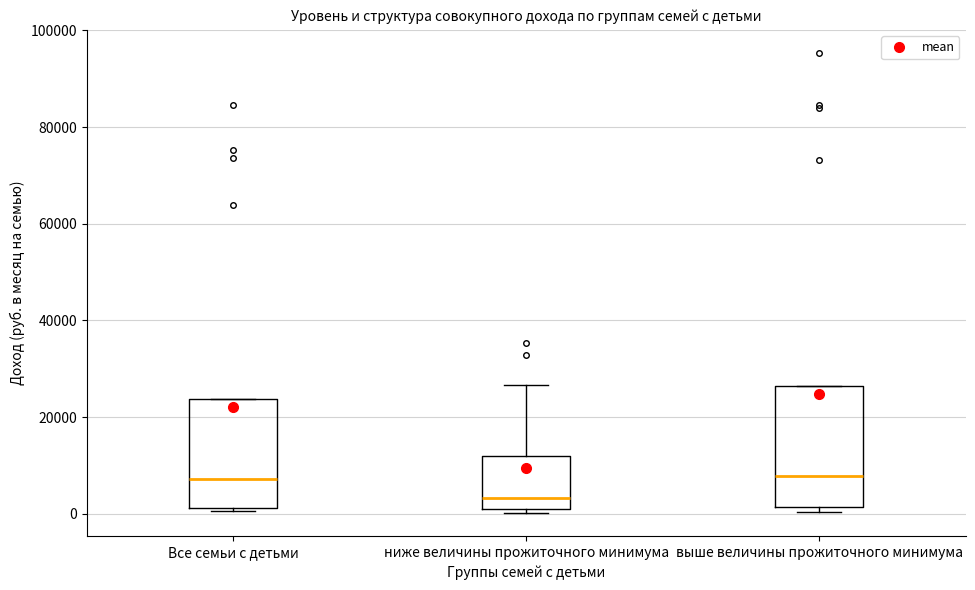

Reading left to right, transcribe this box plot: for each box, give where its median line is, the range the box spans, and where its two whiskers end, as read against the y-axis. The values are not printed on the chart, so give them approximately, as read against the axis.

Все семьи с детьми: median 8000, box 2000 to 24000, whiskers 0 to 24000
ниже величины прожиточного минимума: median 4000, box 2000 to 12000, whiskers 0 to 26000
выше величины прожиточного минимума: median 8000, box 2000 to 26000, whiskers 0 to 26000